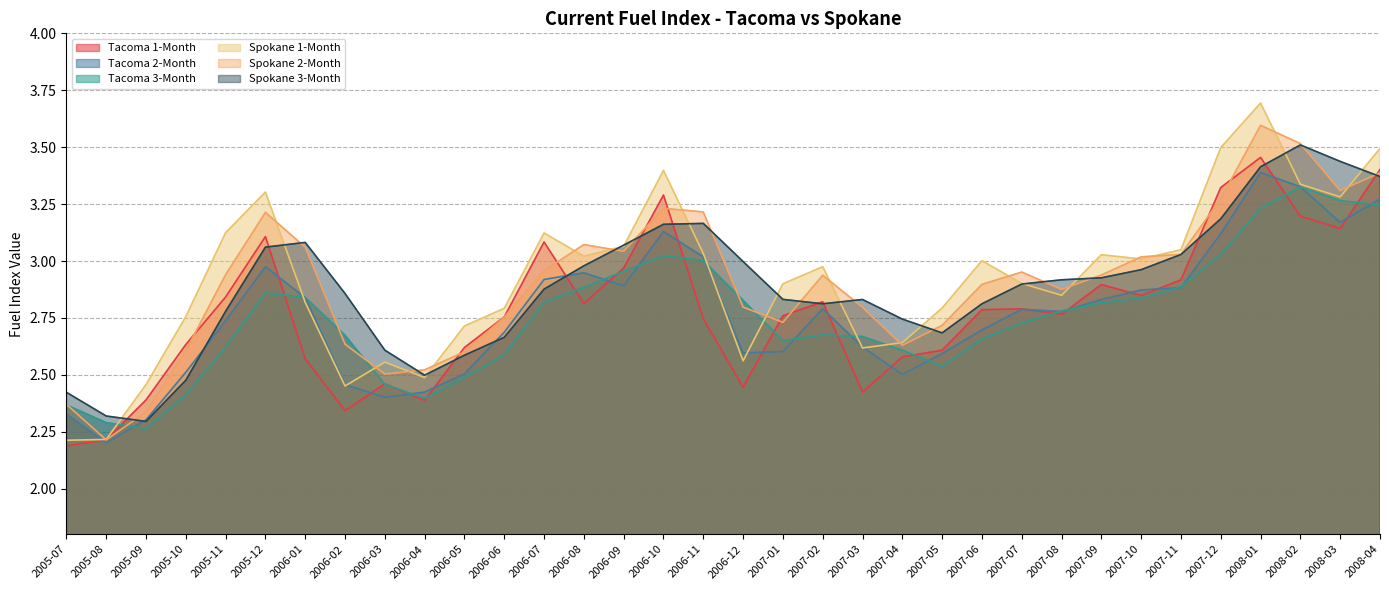

What is the minimum value shown in the chart?

2.2